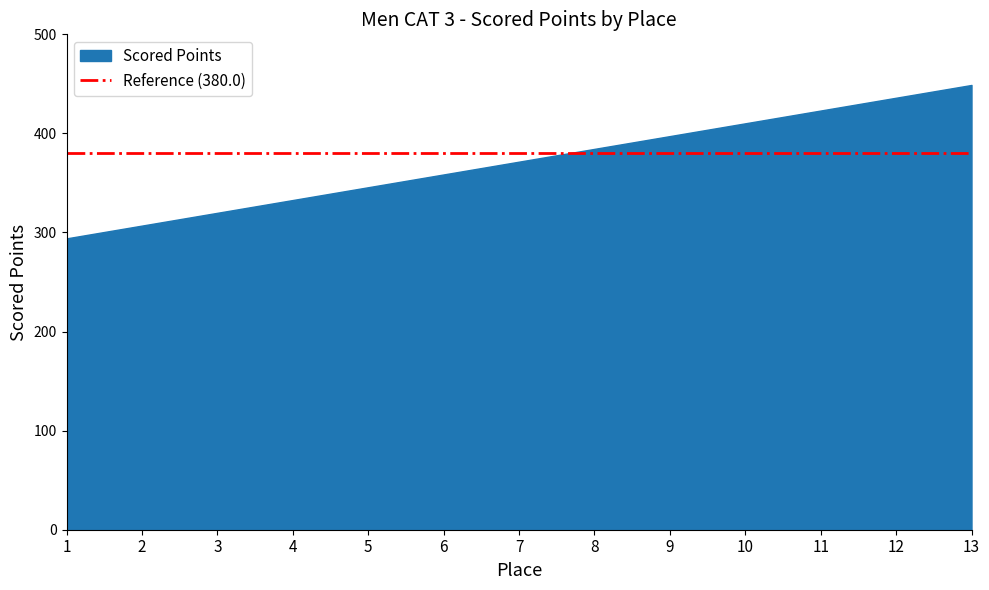

What is the change in value from 9 to 12?

+38.7